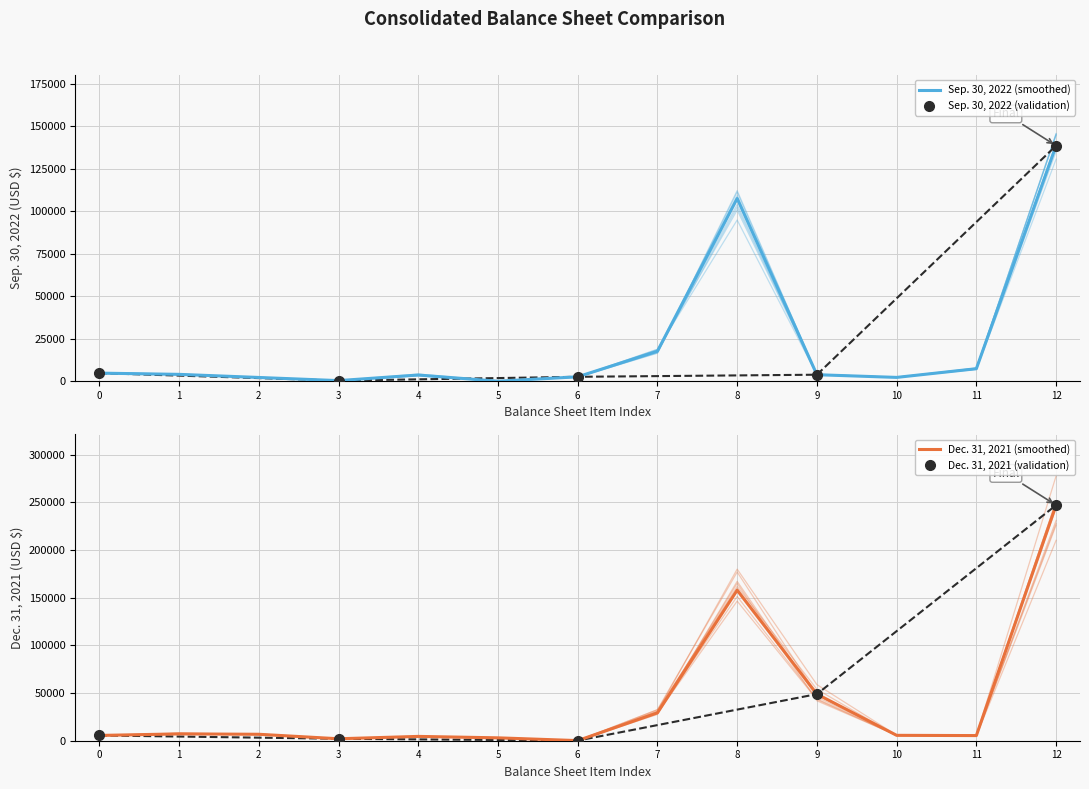

What position from the left is Prepaid expenses?

5